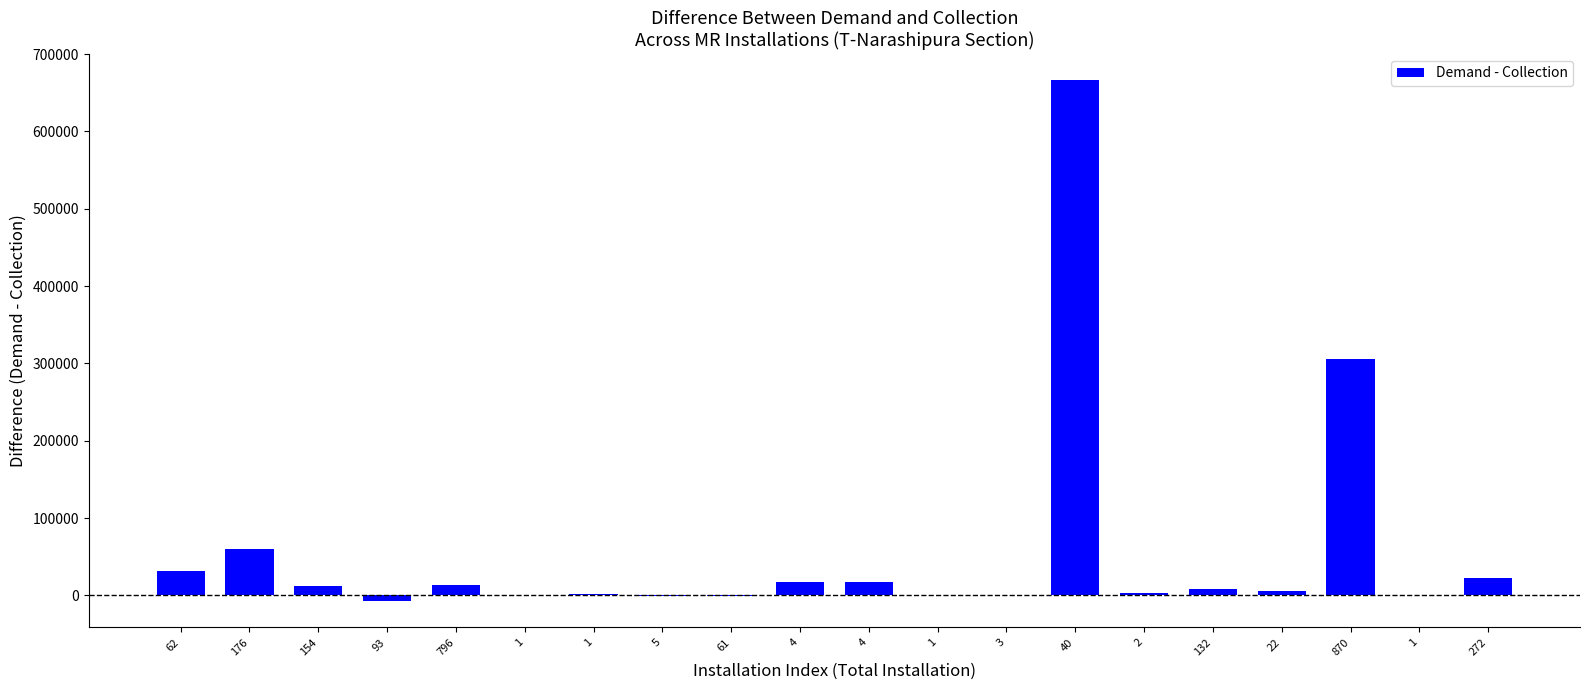

True or false: the data shows 1372.7 at 2.

False